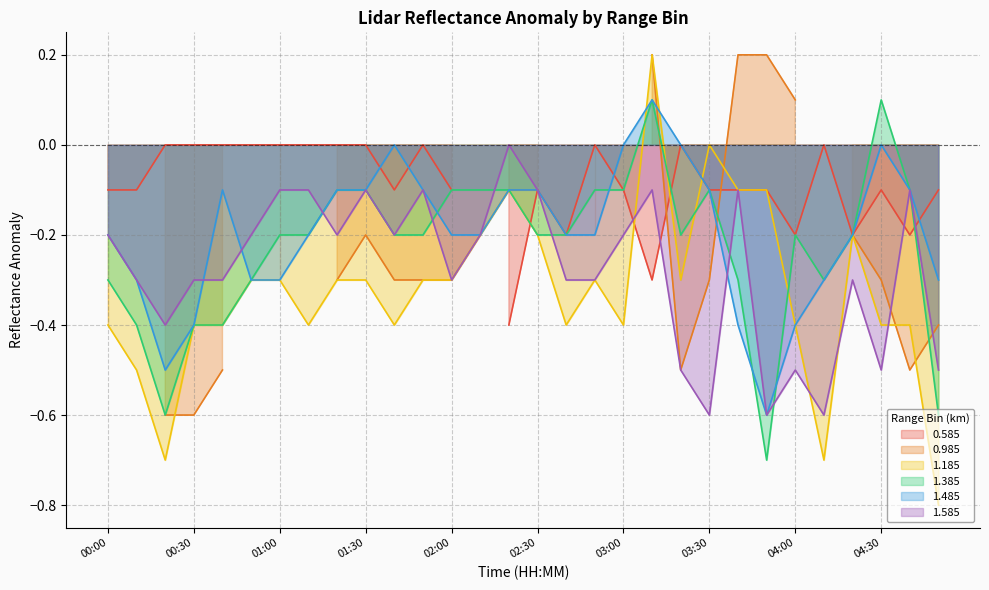

What is the difference between the maximum and minimum values in the 1.185 series?

1.0